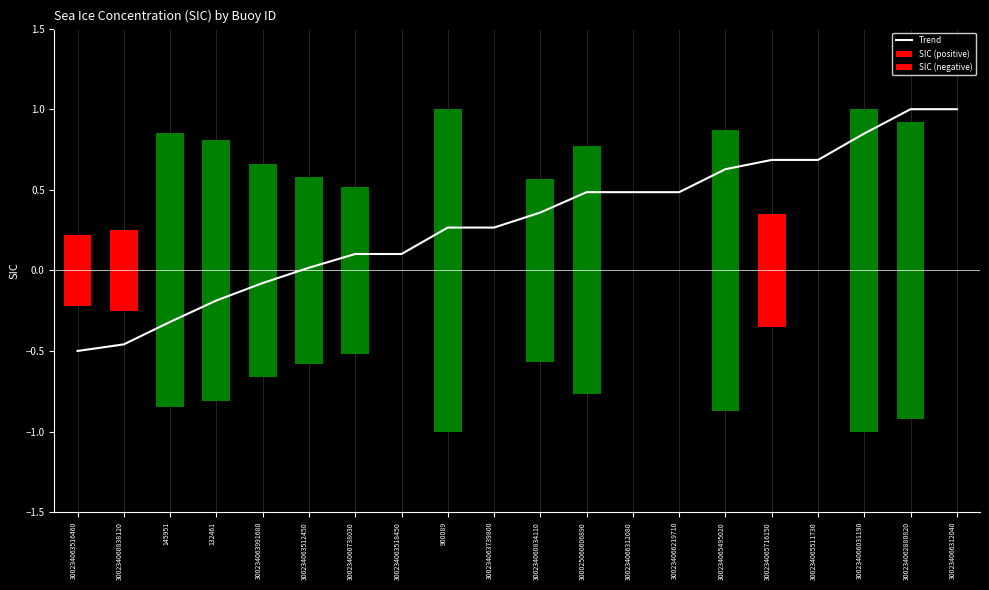

Which category has the highest value in the Trend series?

300234062880820